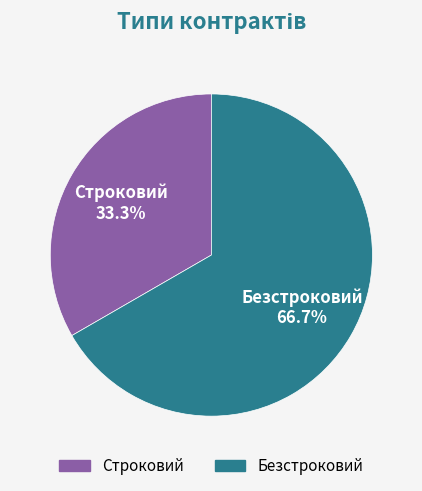

What percentage is the Безстроковий slice, to the nearest percent?

67%